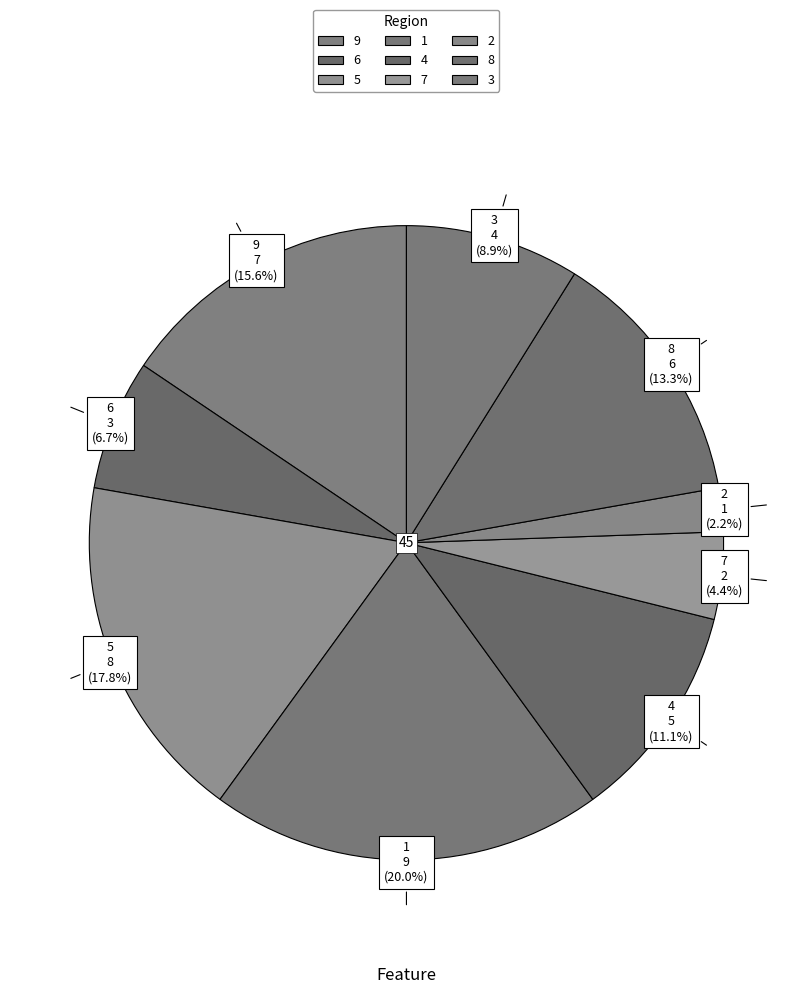

How many segments does this pie chart have?

9